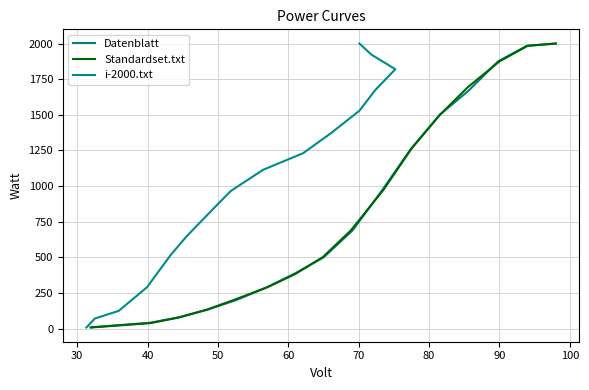

Is this an area chart (filled region under the line)?

No